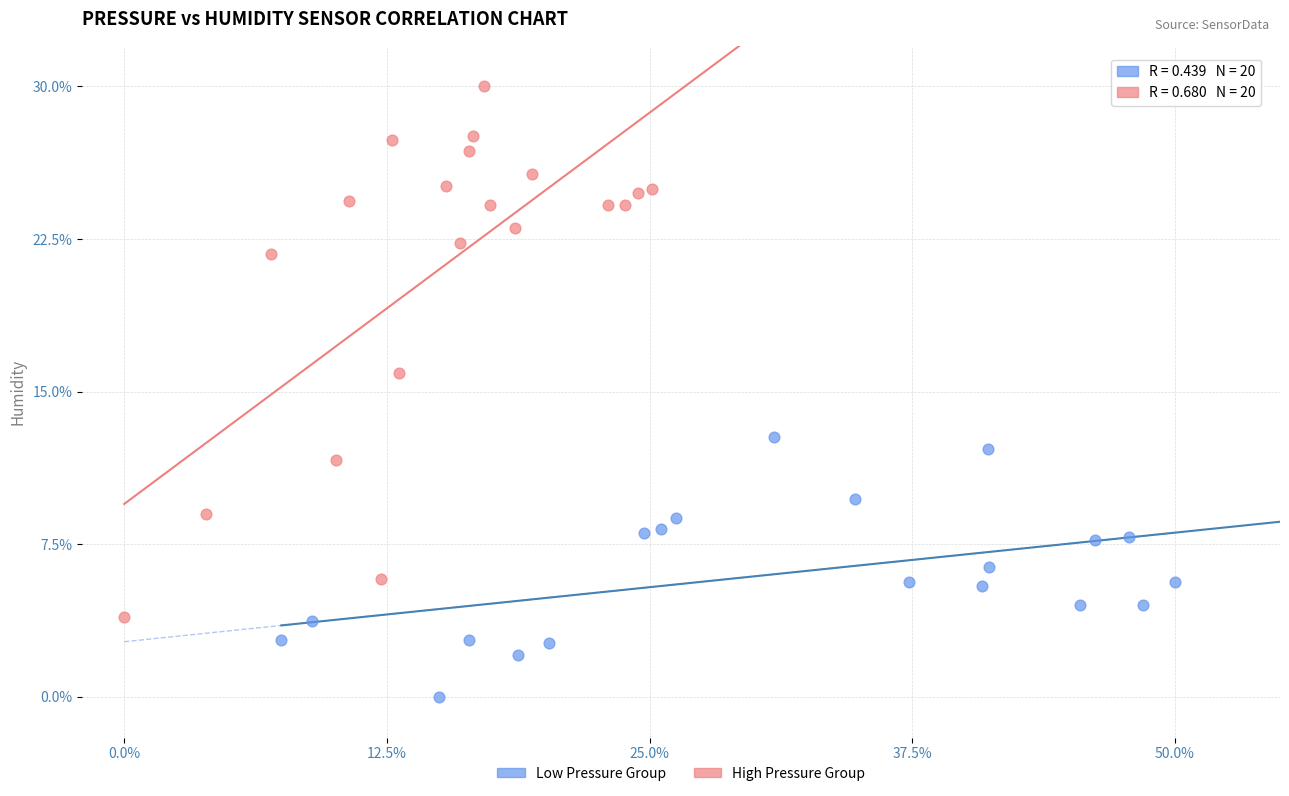

Which series has the widest spread of Y values?

High Pressure Group